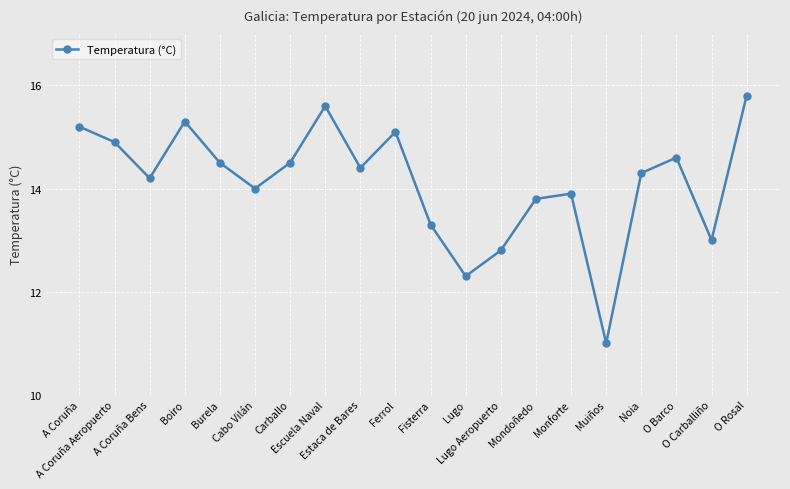

What is the difference between the maximum and minimum values?

4.8